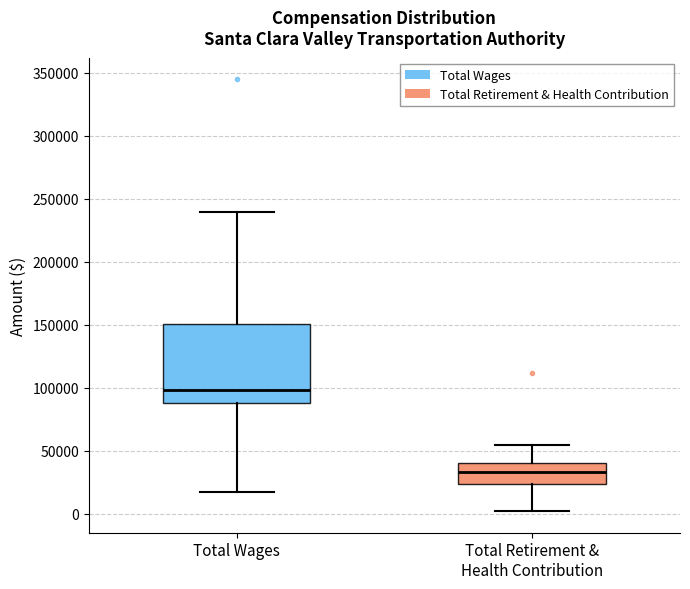

Where does the median line of the box for Total Retirement & Health Contribution sit on the y-axis? The values are not printed on the chart, so give them approximately, as read against the axis.

35000